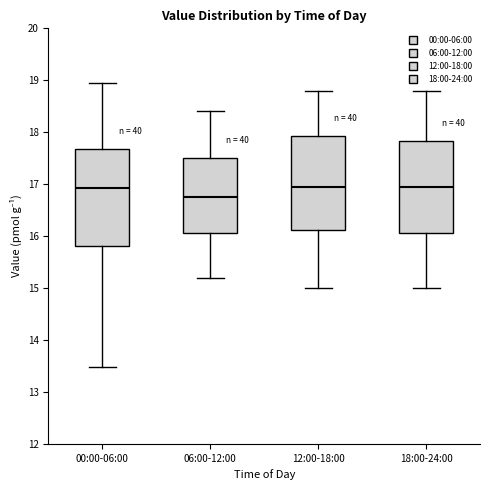

Where does the median line of the box for 18:00-24:00 sit on the y-axis? The values are not printed on the chart, so give them approximately, as read against the axis.

17.0